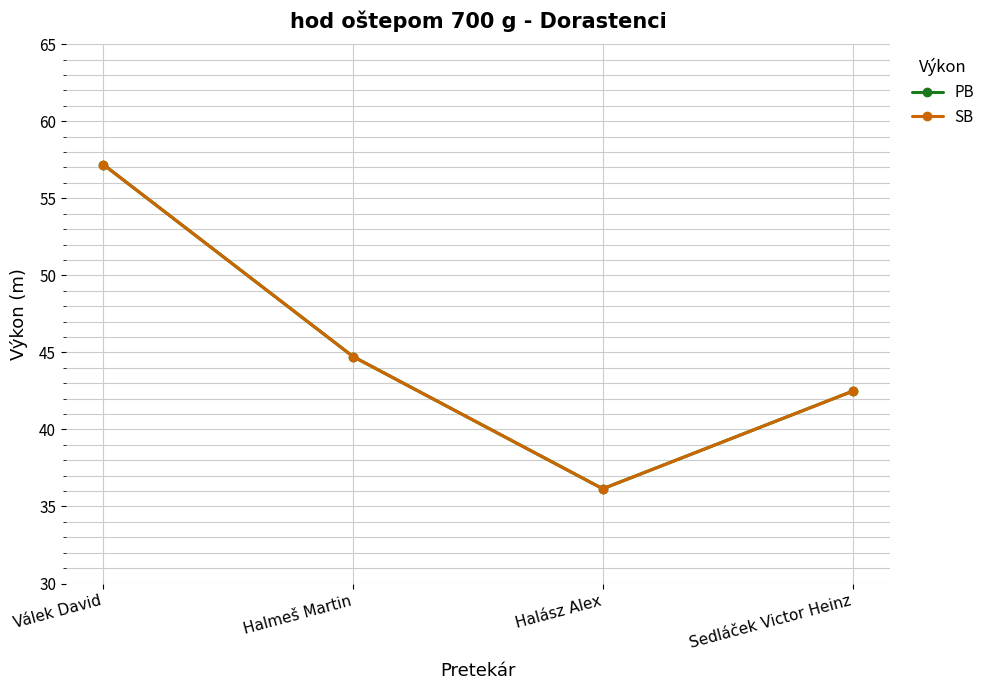

What is the label of the 2nd point from the right?

Halász Alex